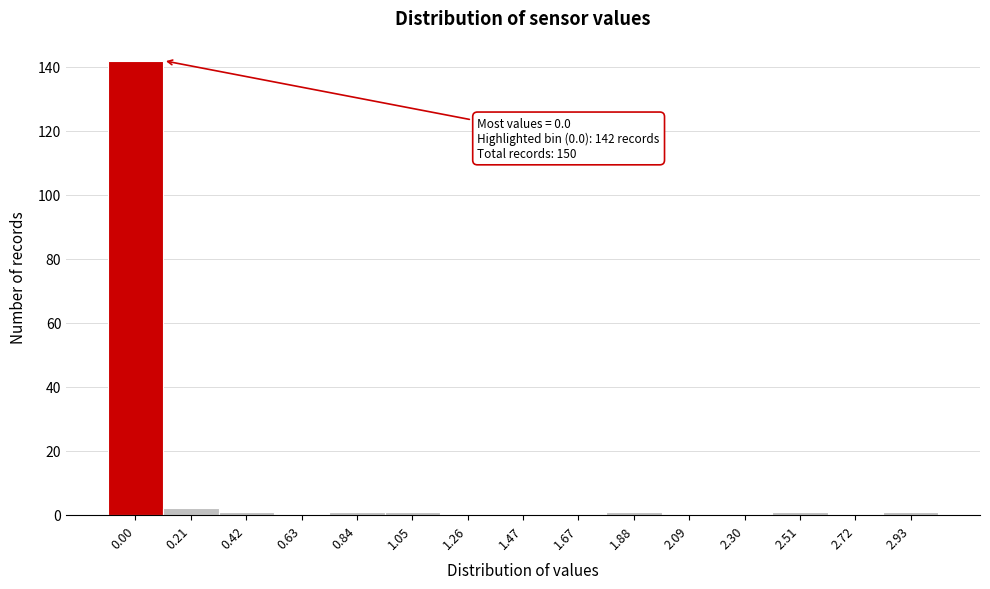

Reading left to right, extract all data points from this chart.

0.00=142	0.21=2	0.42=1	0.63=0	0.84=1	1.05=1	1.26=0	1.47=0	1.67=0	1.88=1	2.09=0	2.30=0	2.51=1	2.72=0	2.93=1